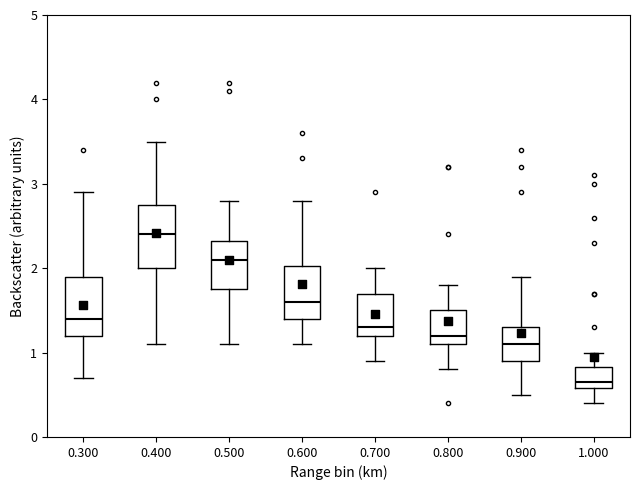

Where is the upper edge of the box at x = 0.800 on the y-axis? The values are not printed on the chart, so give them approximately, as read against the axis.

1.5